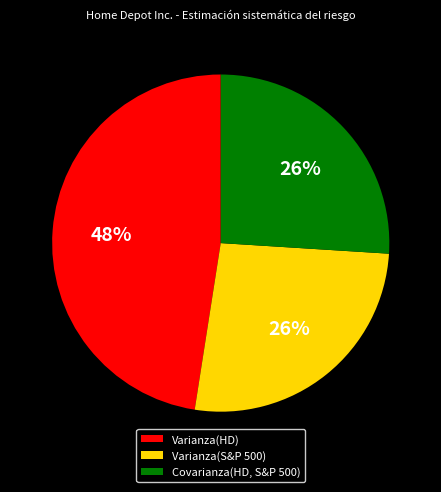

Combined, do Varianza(S&P 500) and Varianza(HD) account for over 50%?

Yes